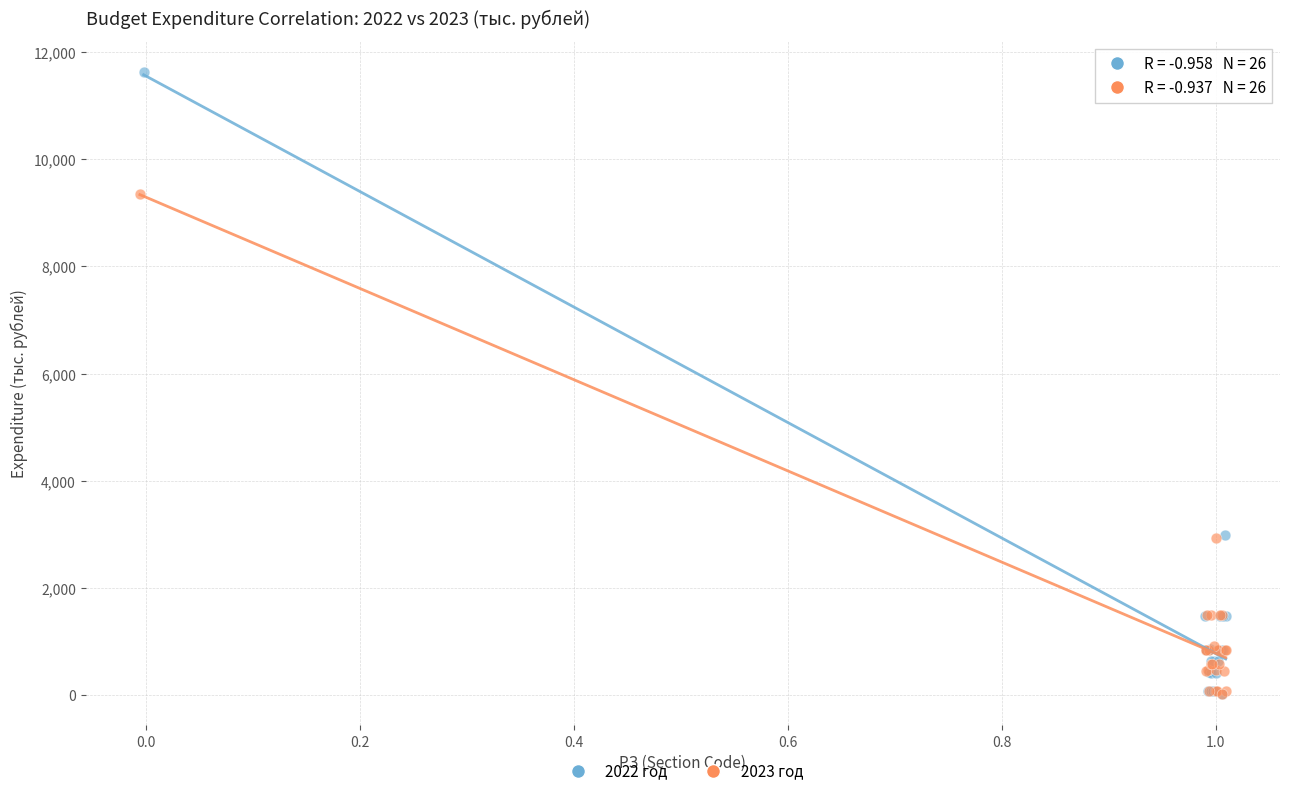

Which series has the widest spread of Y values?

2022 год